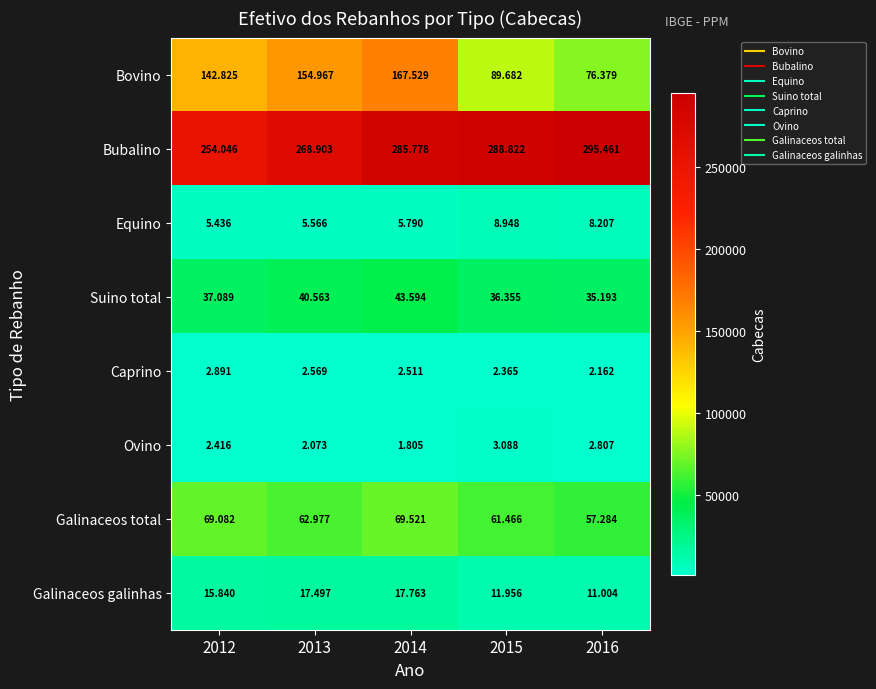

What is the difference between the highest and lowest values at 2015?

286457